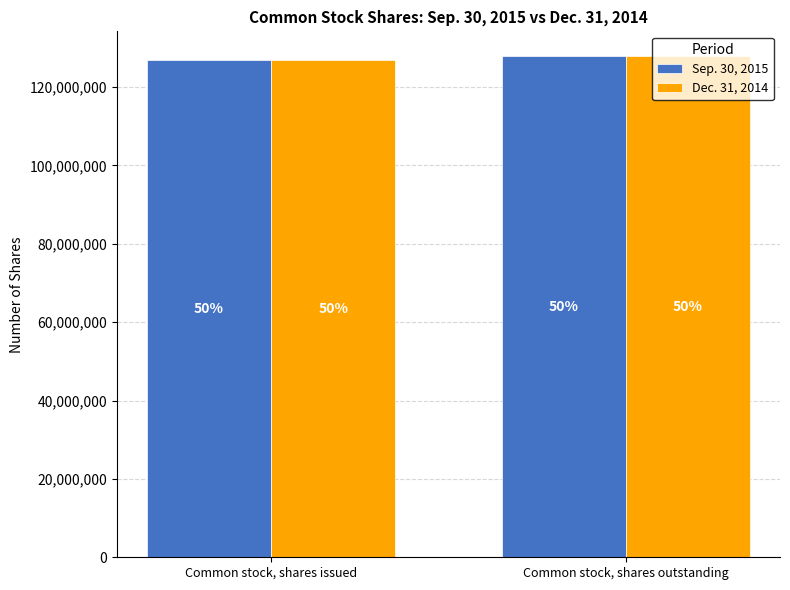

What are all the series names shown in the legend?

Sep. 30, 2015, Dec. 31, 2014